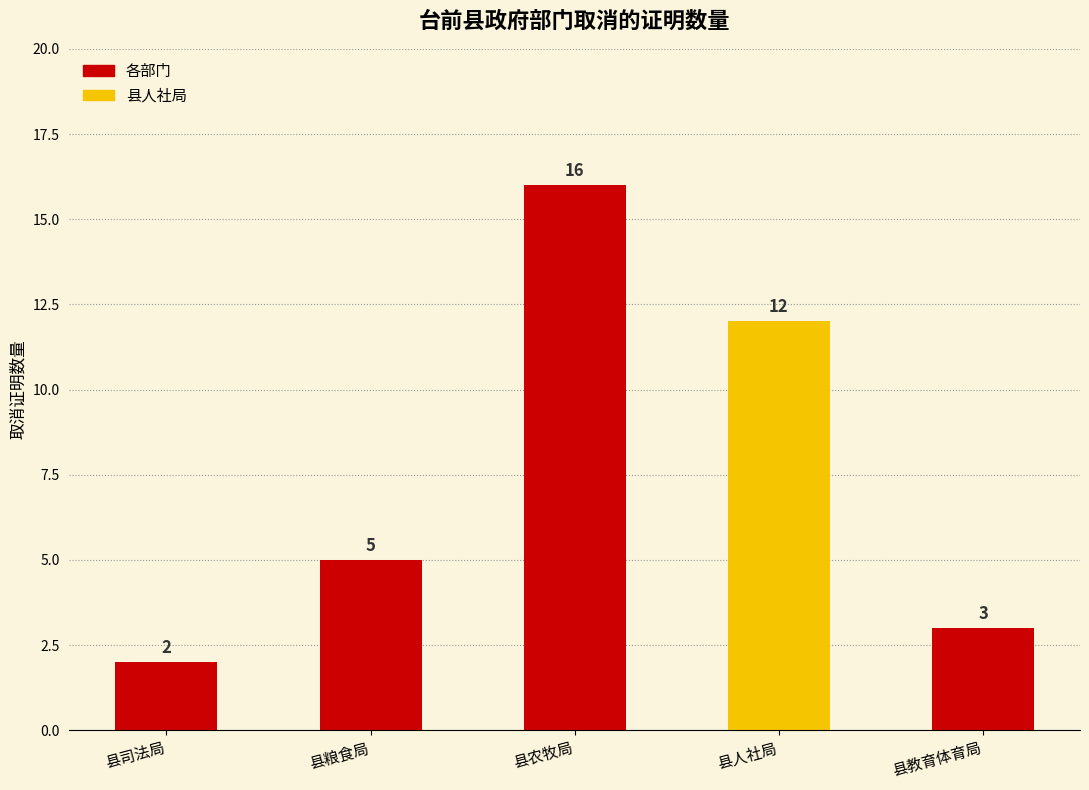

What is the label of the 5th bar from the right?

县司法局